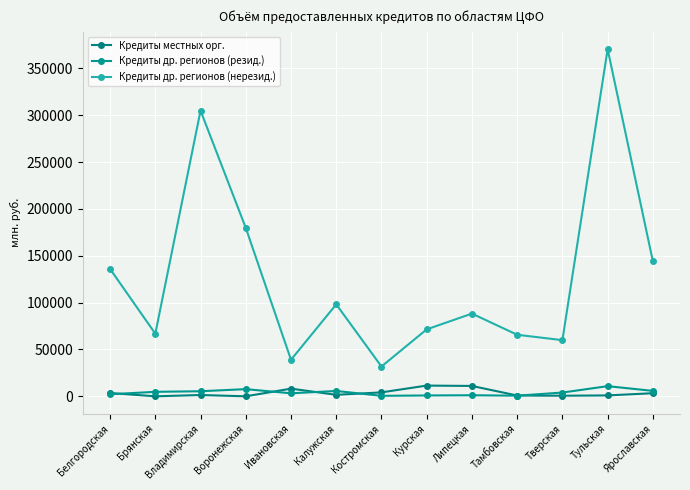

Which label corresponds to the largest value in the chart?

Тульская